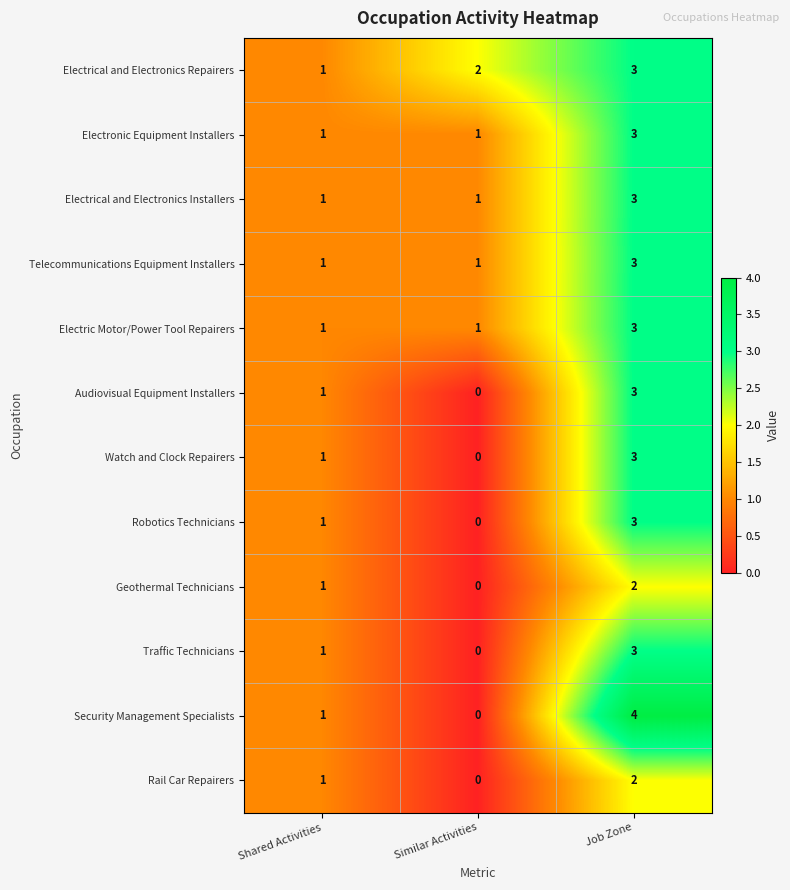

Which series has the widest spread of values?

Security Management Specialists